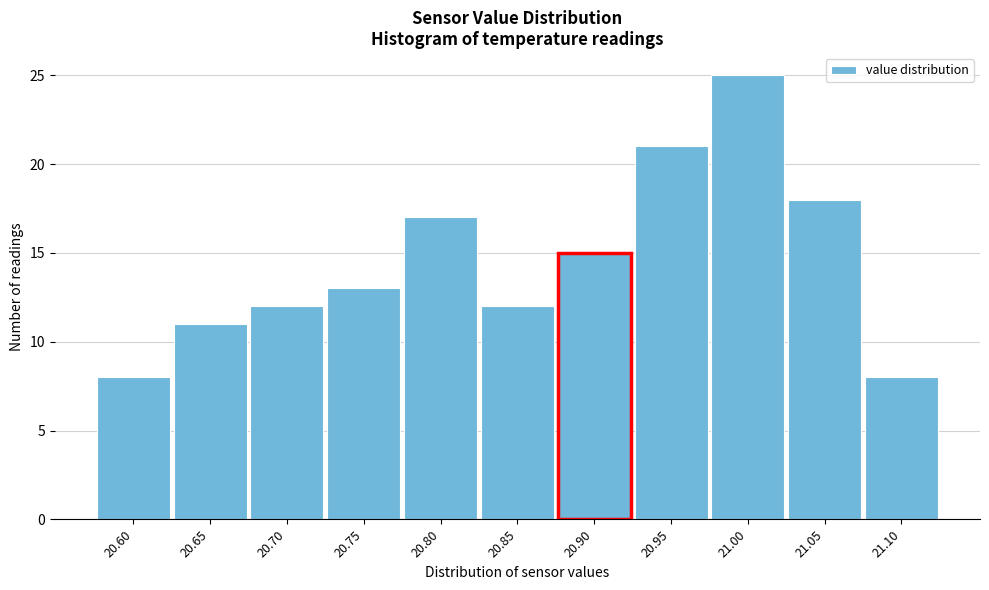

Reading left to right, extract all data points from this chart.

20.60=8	20.65=11	20.70=12	20.75=13	20.80=17	20.85=12	20.90=15	20.95=21	21.00=25	21.05=18	21.10=8